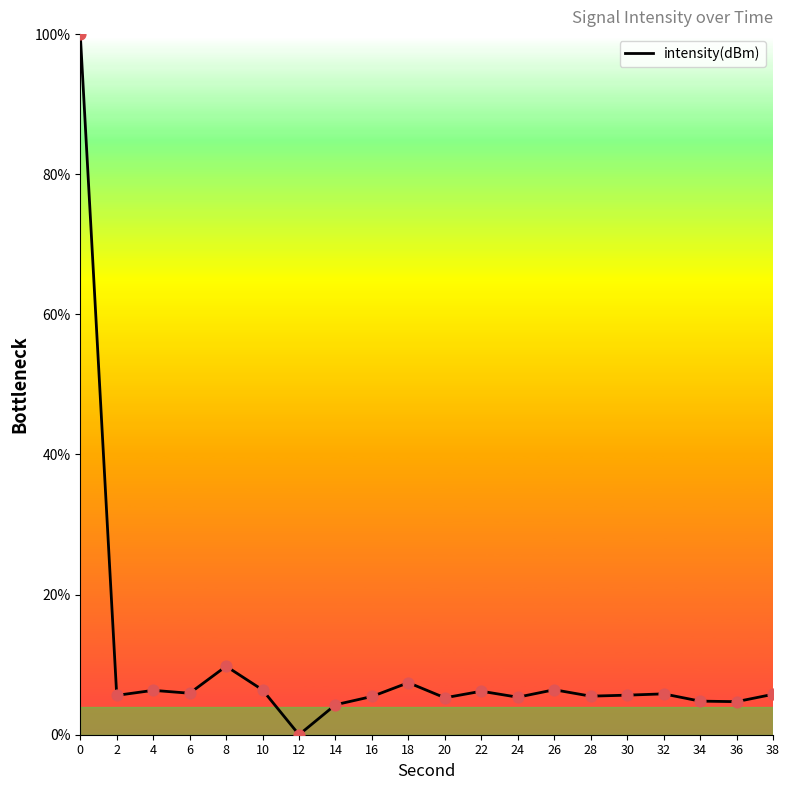

What is the change in value from 30 to 36?

-0.9